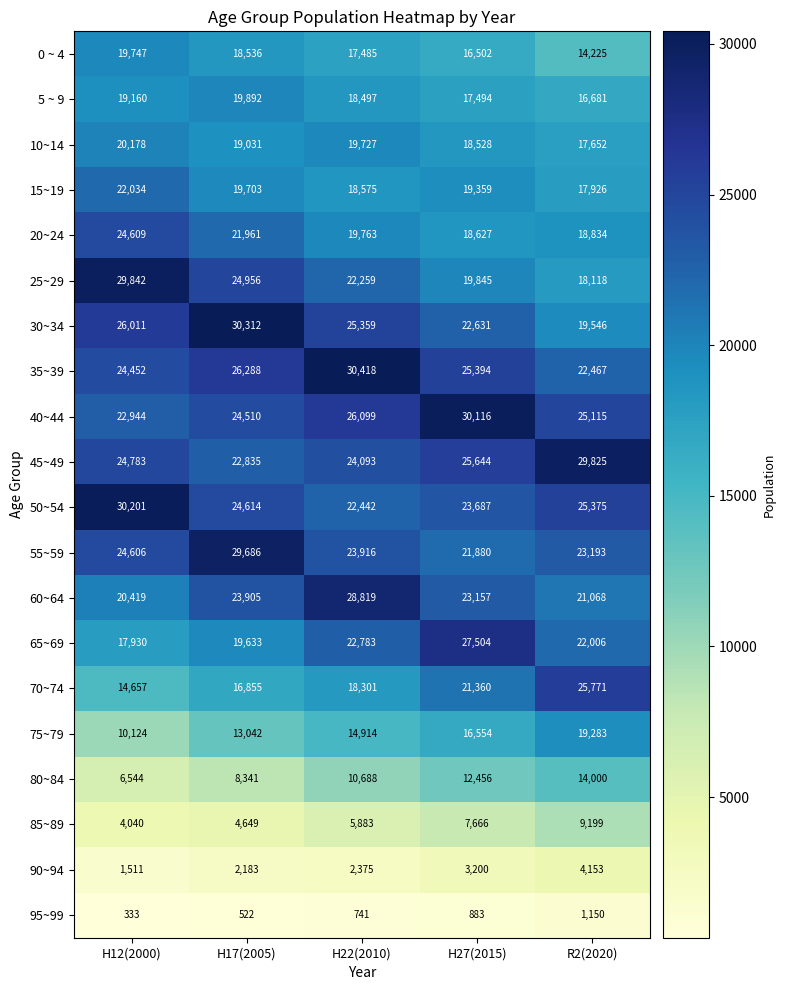

Which series changed the most between H12(2000) and R2(2020)?

25~29